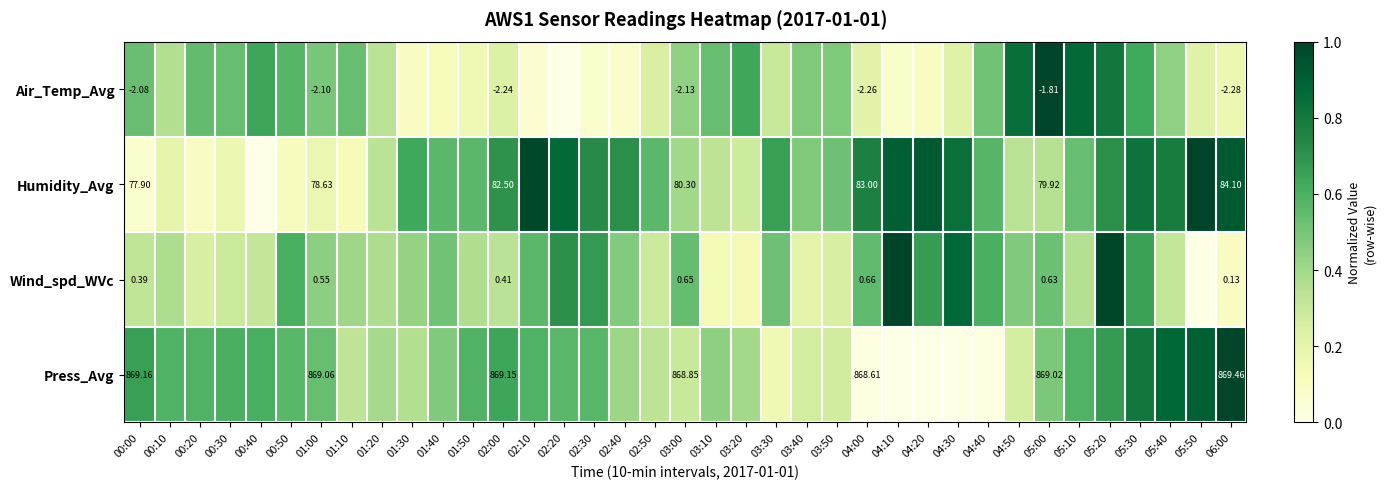

The Wind_spd_WVc series shows 0.4 at 00:10. True or false?

True